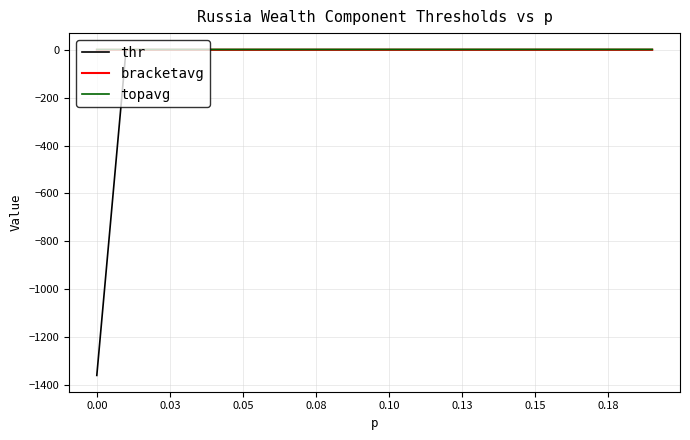

Which series has the widest spread of values?

thr